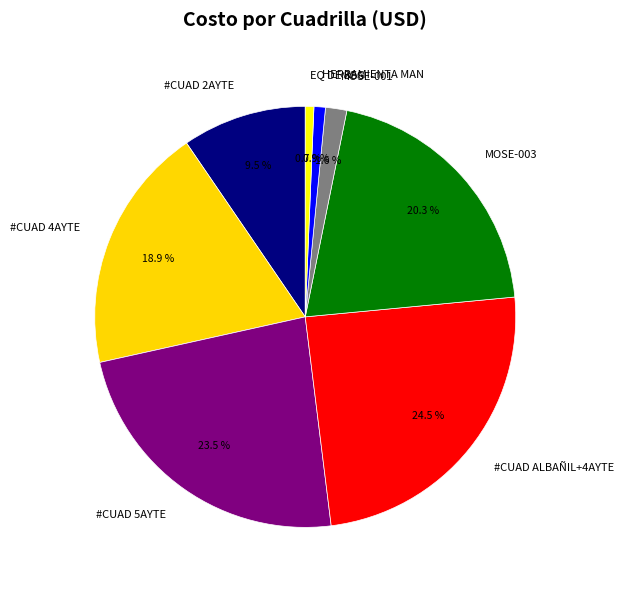

Which has a higher value, MOSE-003 or #CUAD 2AYTE?

MOSE-003